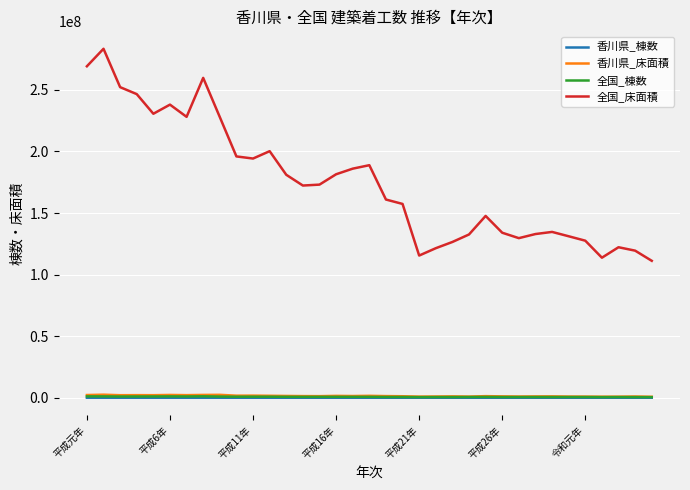

Which series has the largest total across all categories?

全国_床面積